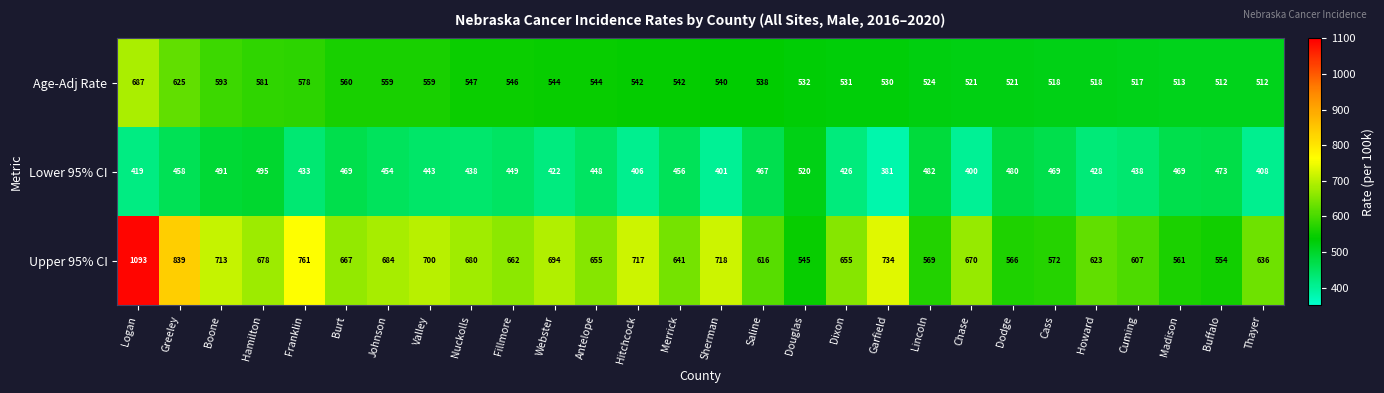

At which label does Upper 95% CI first exceed 667?

Logan